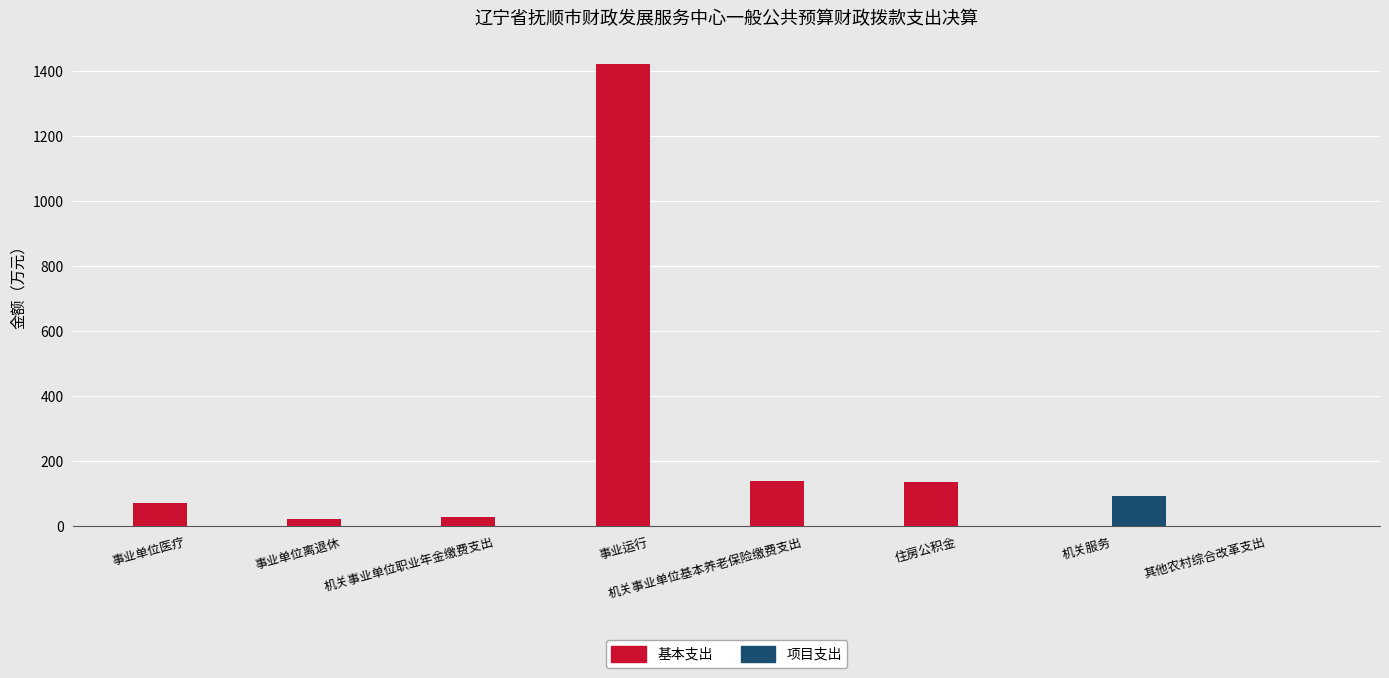

What are all the series names shown in the legend?

基本支出, 项目支出